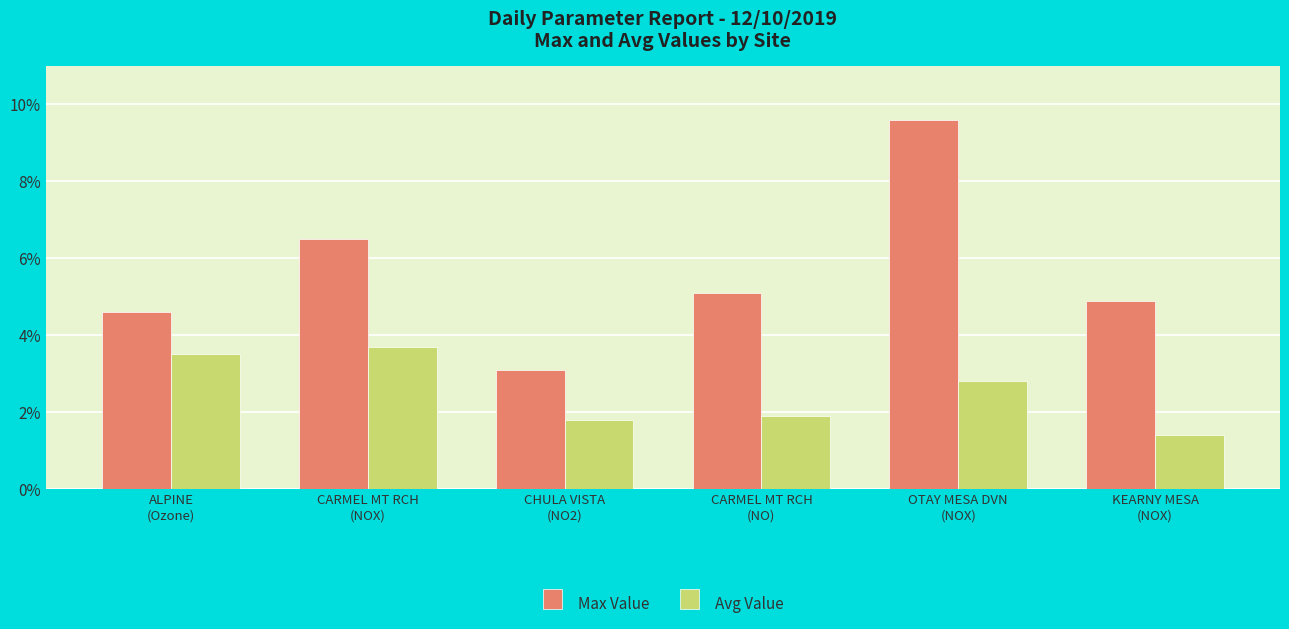

Rank the series at ALPINE
(Ozone) from highest to lowest value.

Max Value, Avg Value